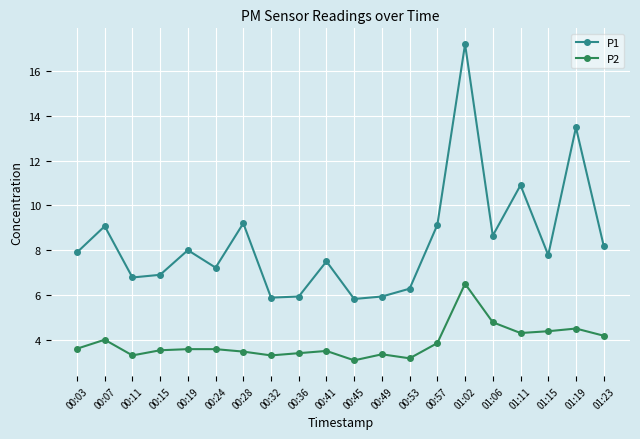

How many lines are shown in the chart?

2